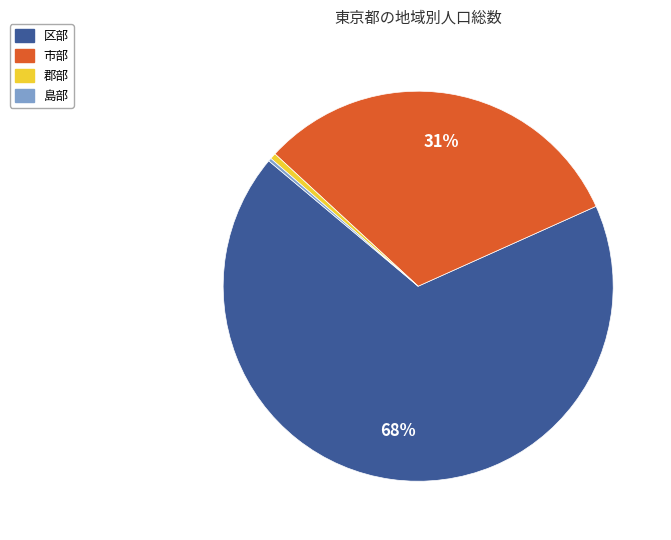

To the nearest percent, what is the difference between the largest and smallest slice percentages?

68%